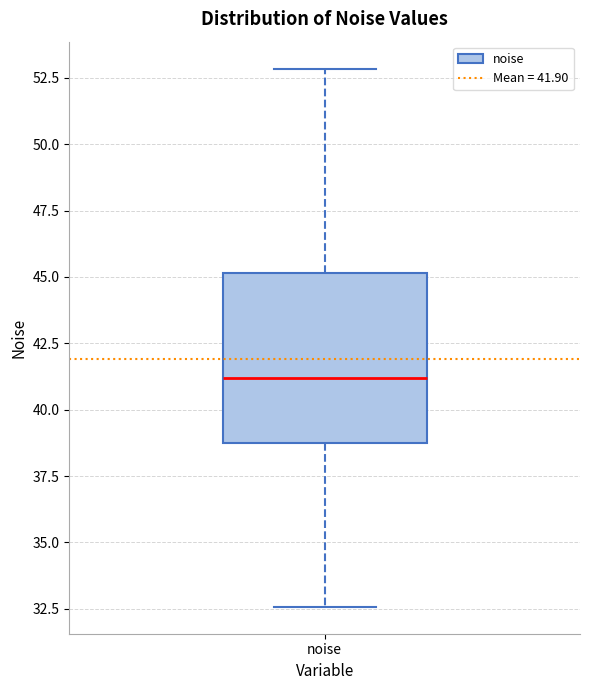

Transcribe this box plot: give where the median line is, the range the box spans, and where the two whiskers end, as read against the y-axis. The values are not printed on the chart, so give them approximately, as read against the axis.

median 41.0, box 39.0 to 45.0, whiskers 32.5 to 53.0